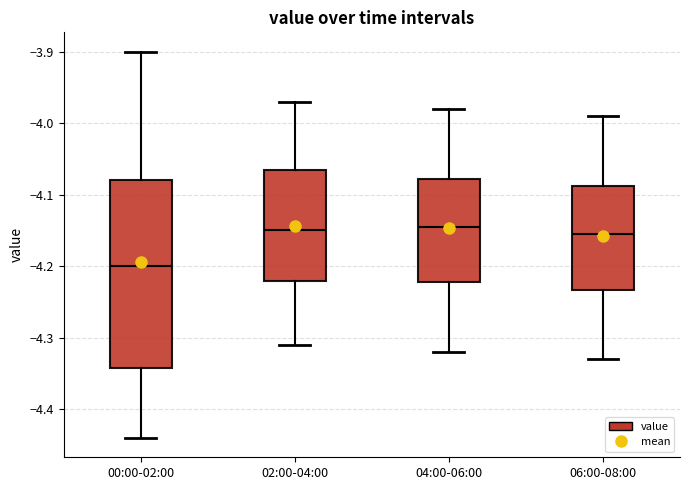

Comparing the boxes themselves (not the whiskers), which one is the tallest?

00:00-02:00